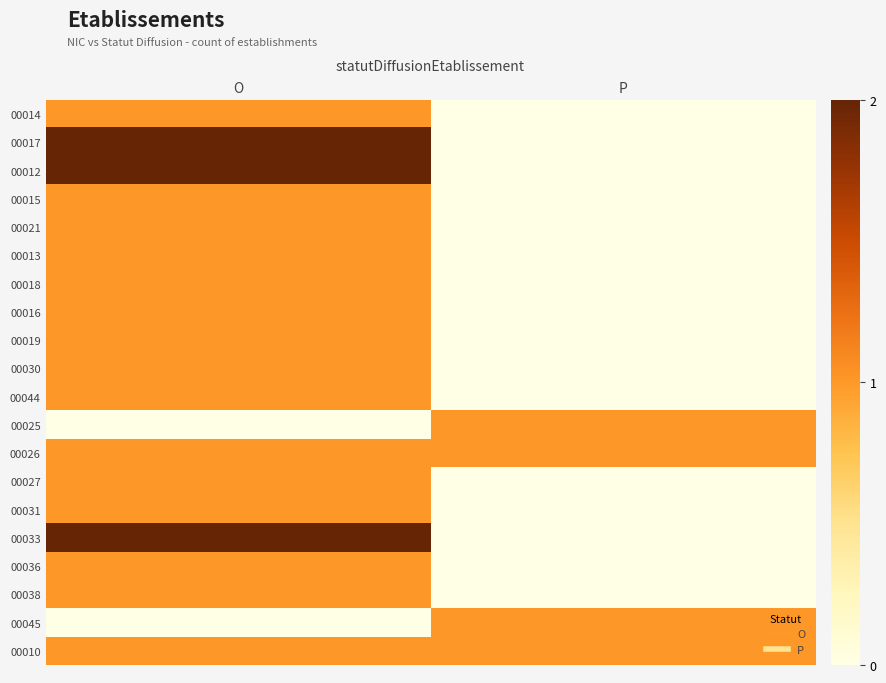

Reading left to right, extract all data points from this chart.

00014: O=1	P=0
00017: O=2	P=0
00012: O=2	P=0
00015: O=1	P=0
00021: O=1	P=0
00013: O=1	P=0
00018: O=1	P=0
00016: O=1	P=0
00019: O=1	P=0
00030: O=1	P=0
00044: O=1	P=0
00025: O=0	P=1
00026: O=1	P=1
00027: O=1	P=0
00031: O=1	P=0
00033: O=2	P=0
00036: O=1	P=0
00038: O=1	P=0
00045: O=0	P=1
00010: O=1	P=1